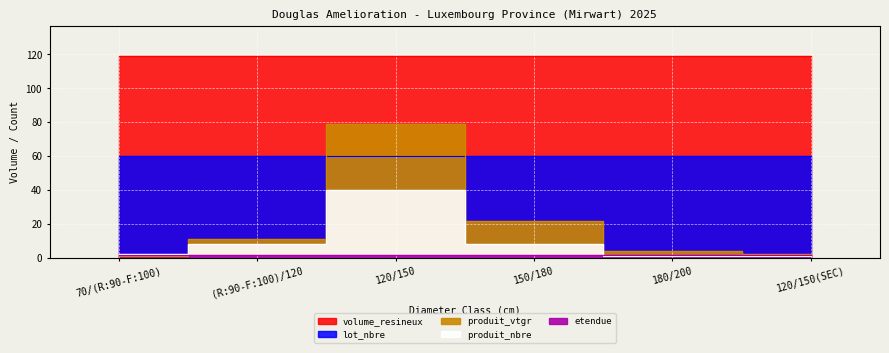

Which series has the largest total across all categories?

volume_resineux